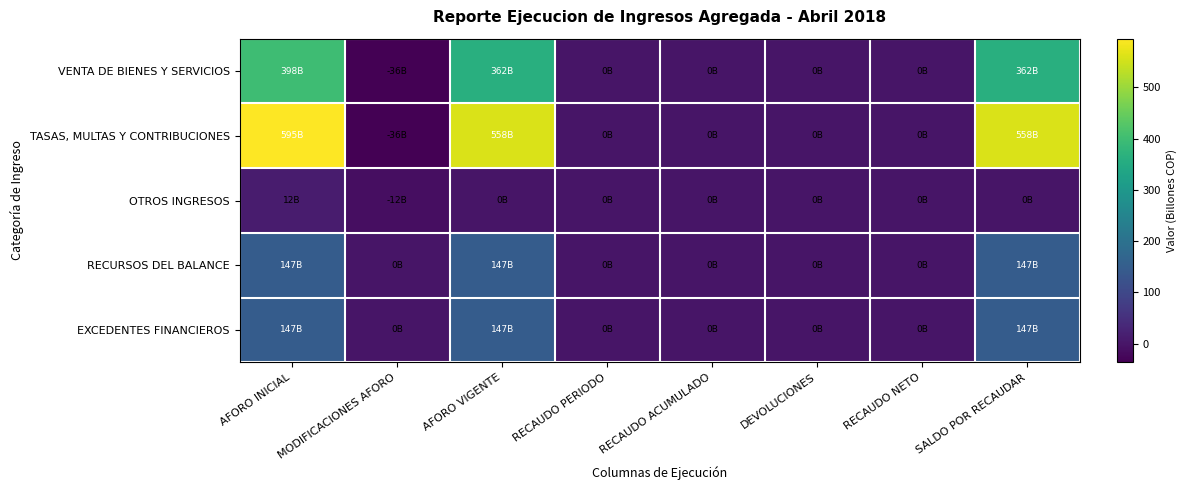

Reading right to left, transcribe all the data shown in this chart.

VENTA DE BIENES Y SERVICIOS: SALDO POR RECAUDAR=362.2	RECAUDO NETO=0.0	DEVOLUCIONES=0.0	RECAUDO ACUMULADO=0.0	RECAUDO PERIODO=0.0	AFORO VIGENTE=362.2	MODIFICACIONES AFORO=-36.3	AFORO INICIAL=398.4
TASAS, MULTAS Y CONTRIBUCIONES: SALDO POR RECAUDAR=558.4	RECAUDO NETO=0.0	DEVOLUCIONES=0.0	RECAUDO ACUMULADO=0.0	RECAUDO PERIODO=0.0	AFORO VIGENTE=558.4	MODIFICACIONES AFORO=-36.3	AFORO INICIAL=594.7
OTROS INGRESOS: SALDO POR RECAUDAR=0.0	RECAUDO NETO=0.0	DEVOLUCIONES=0.0	RECAUDO ACUMULADO=0.0	RECAUDO PERIODO=0.0	AFORO VIGENTE=0.0	MODIFICACIONES AFORO=-12.2	AFORO INICIAL=12.2
RECURSOS DEL BALANCE: SALDO POR RECAUDAR=146.5	RECAUDO NETO=0.0	DEVOLUCIONES=0.0	RECAUDO ACUMULADO=0.0	RECAUDO PERIODO=0.0	AFORO VIGENTE=146.5	MODIFICACIONES AFORO=0.0	AFORO INICIAL=146.5
EXCEDENTES FINANCIEROS: SALDO POR RECAUDAR=146.5	RECAUDO NETO=0.0	DEVOLUCIONES=0.0	RECAUDO ACUMULADO=0.0	RECAUDO PERIODO=0.0	AFORO VIGENTE=146.5	MODIFICACIONES AFORO=0.0	AFORO INICIAL=146.5